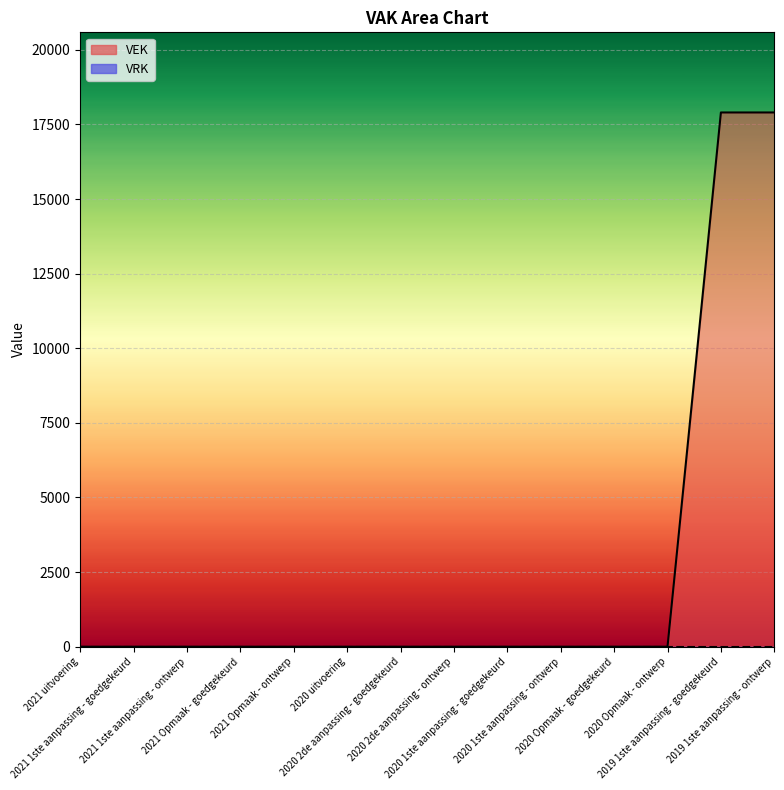

True or false: VRK and VEK intersect in this chart.

False